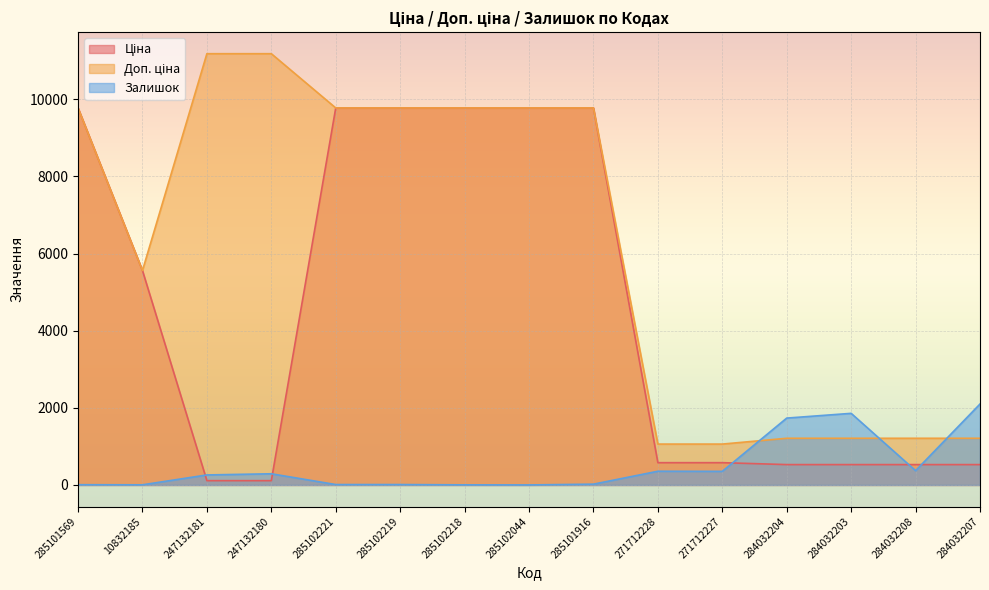

Which series has the largest range (max minus min)?

Доп. ціна